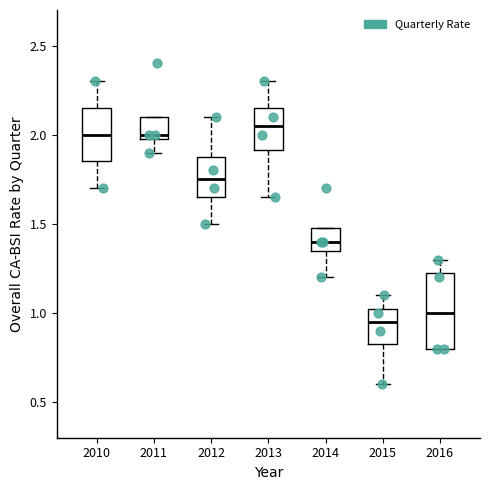

Which box is the tallest, from its lower edge to its upper edge?

2016